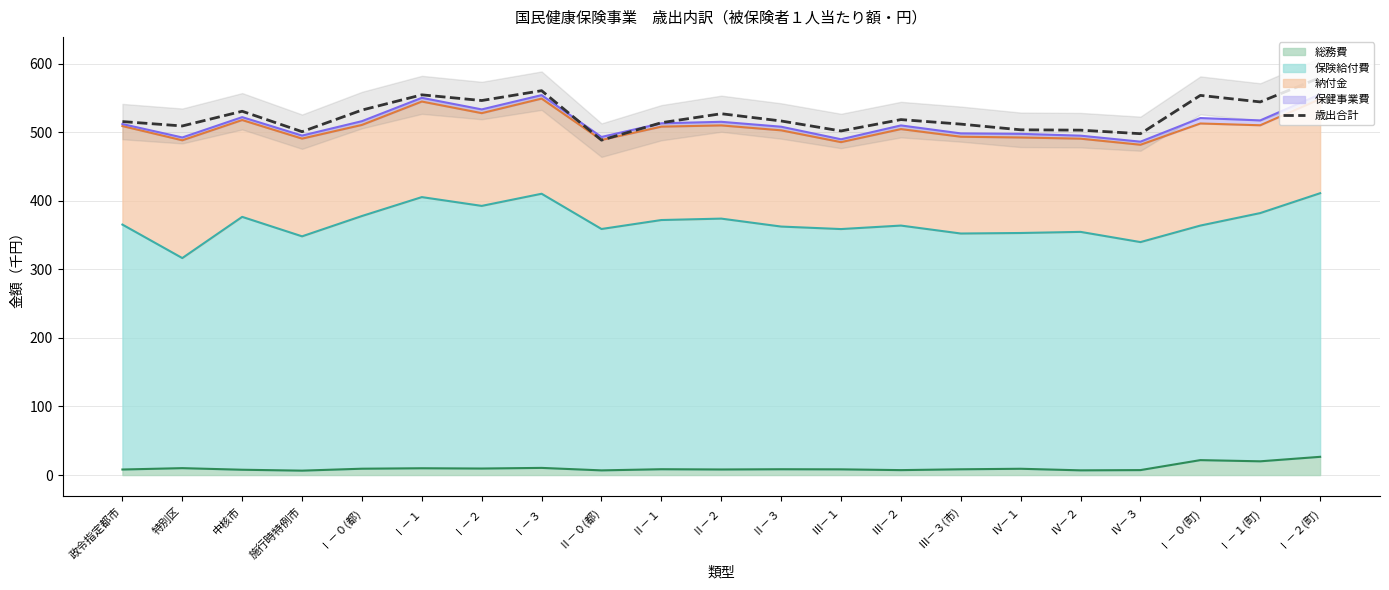

How many series are shown in this chart?

1